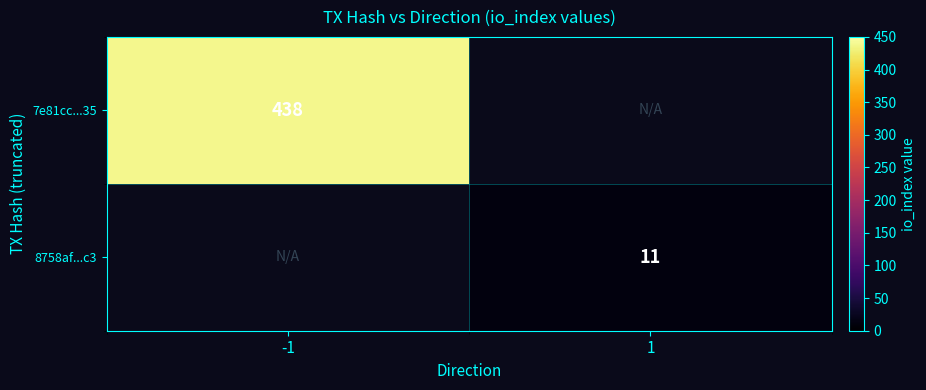

At how many categories does at least one series exceed 243?

1